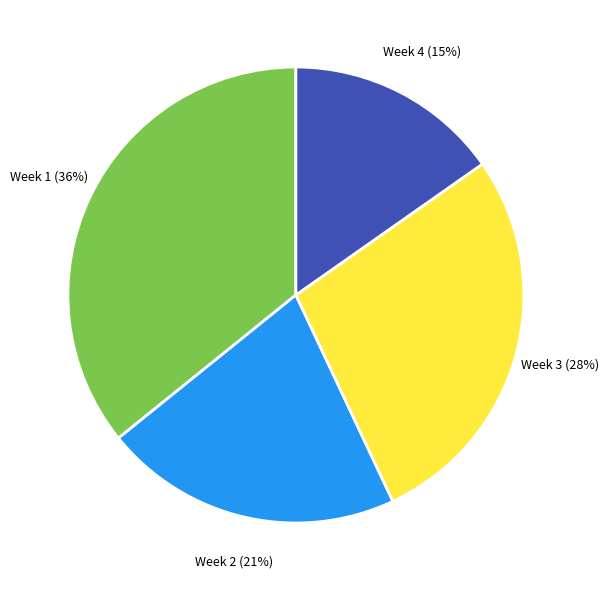

Is it true that Week 2 is 21% of the pie?

True